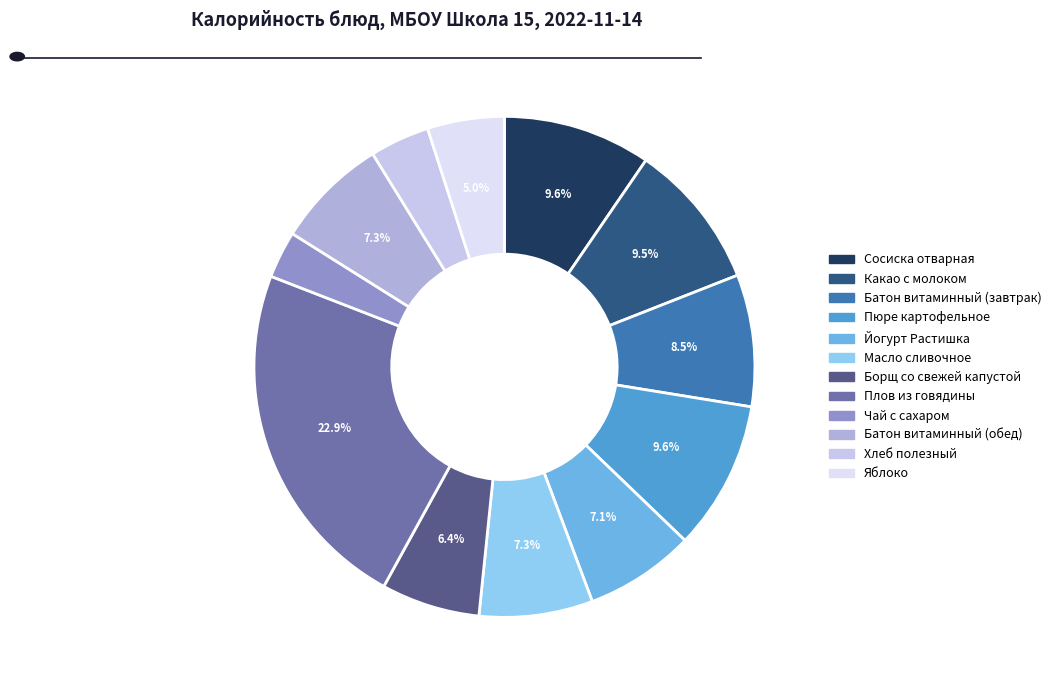

What is the smallest slice in the pie chart?

Чай с сахаром